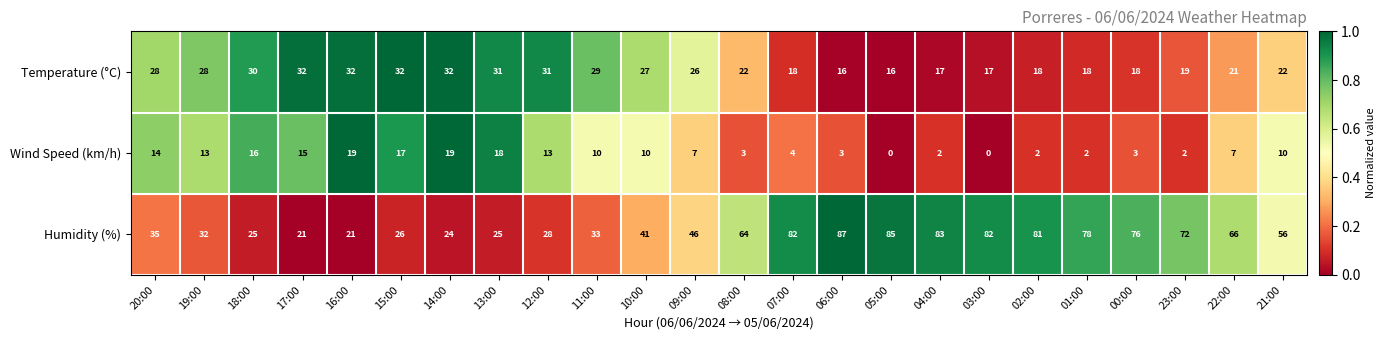

The value of Temperature (°C) at 18:00 is 14. True or false?

False